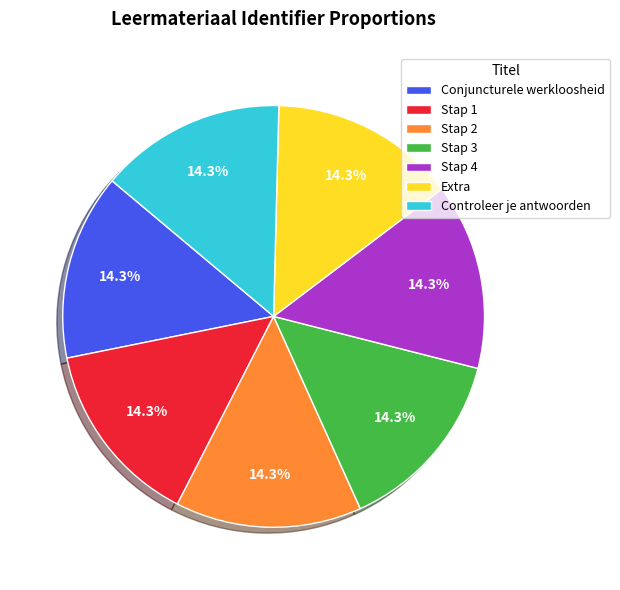

How many segments does this pie chart have?

7